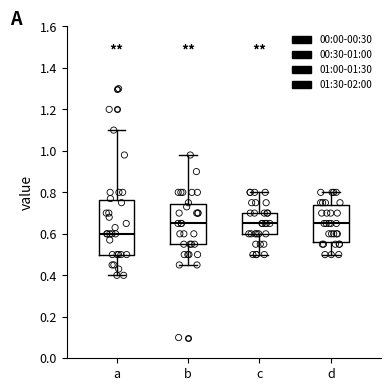

Reading left to right, transcribe this box plot: for each box, give where its median line is, the range the box spans, and where its two whiskers end, as read against the y-axis. The values are not printed on the chart, so give them approximately, as read against the axis.

a: median 0.60, box 0.50 to 0.76, whiskers 0.40 to 1.10
b: median 0.66, box 0.56 to 0.74, whiskers 0.46 to 0.98
c: median 0.66, box 0.60 to 0.70, whiskers 0.50 to 0.80
d: median 0.66, box 0.56 to 0.74, whiskers 0.50 to 0.80